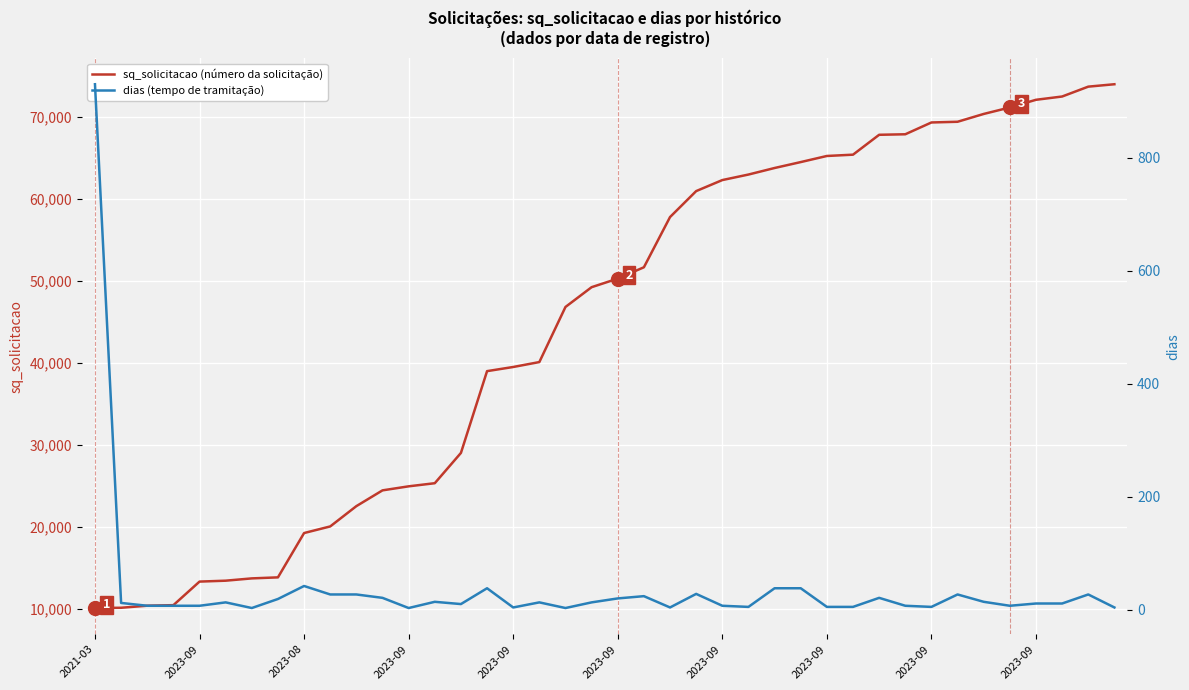

What is the total value across all series at 14?

29002